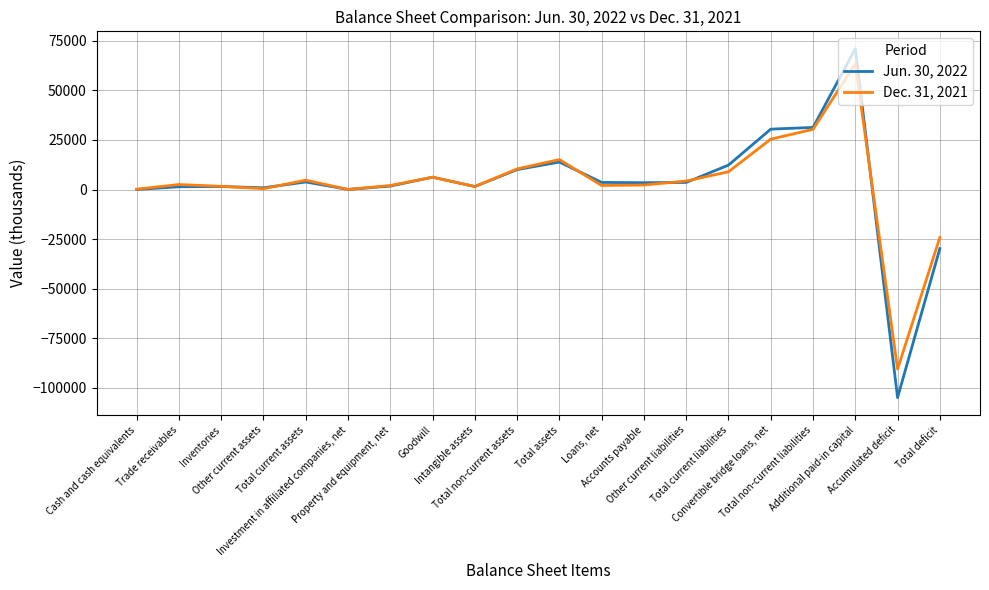

List the series in order of their overall mean, highest first.

Dec. 31, 2021, Jun. 30, 2022